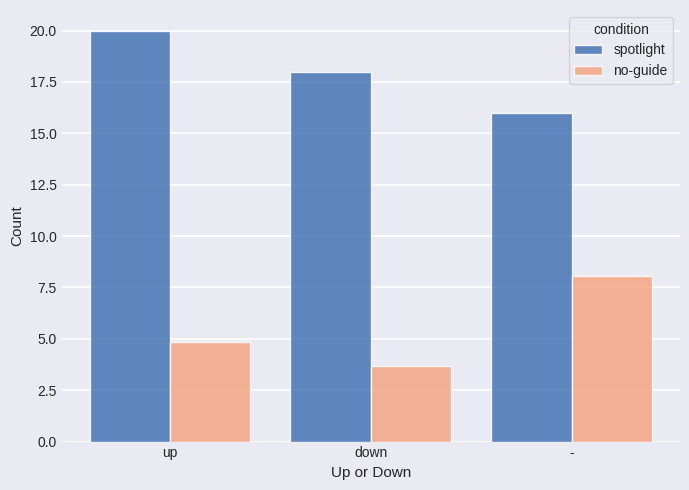

Is it true that spotlight equals 20.0 at up?

True